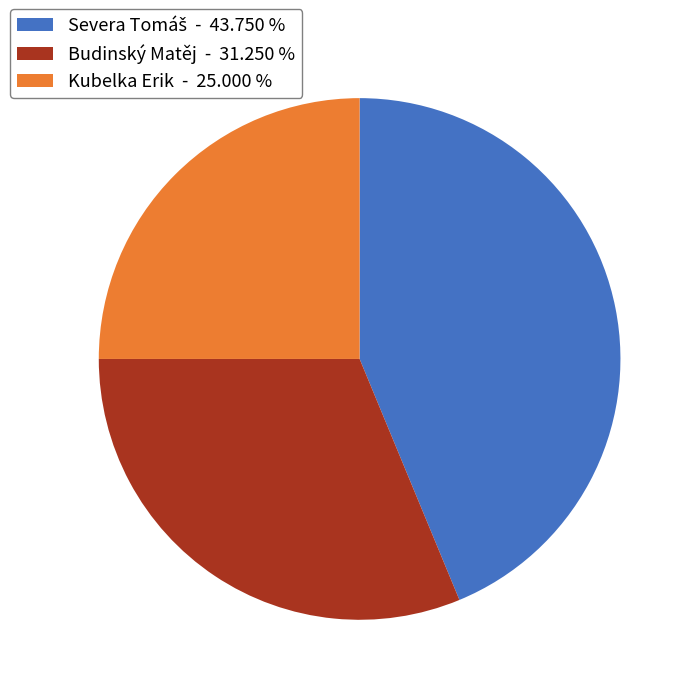

Does Budinský Matěj represent more than half of the total?

No